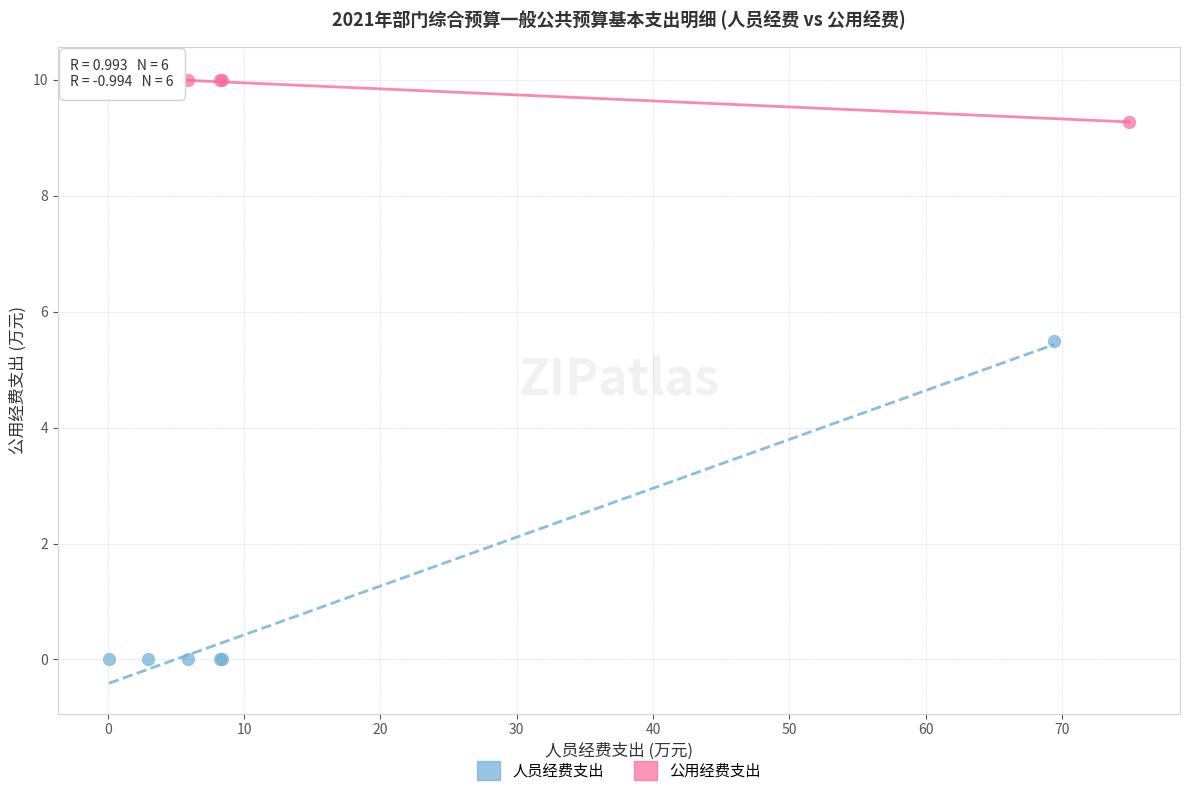

Which series contains the highest Y value?

公用经费支出